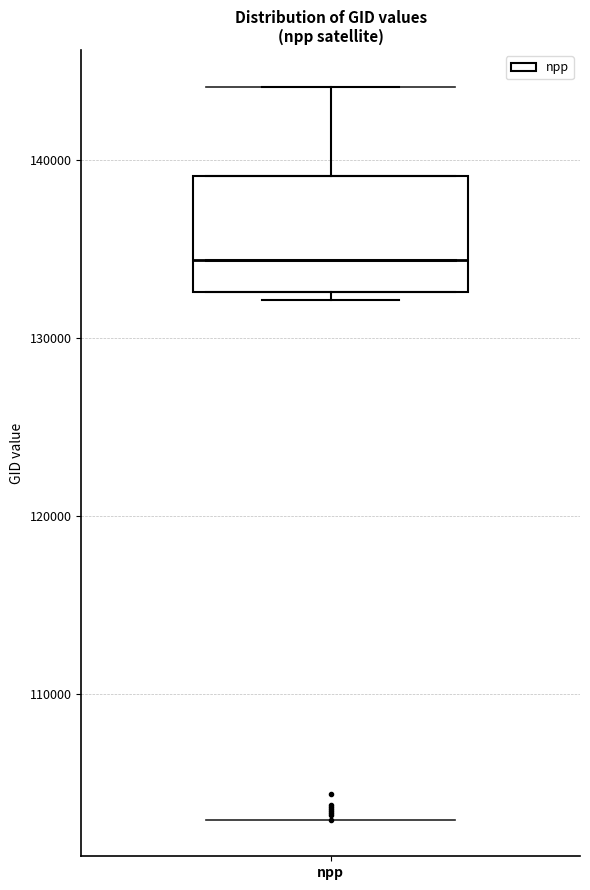

Where does the upper whisker of the box for npp end on the y-axis? The values are not printed on the chart, so give them approximately, as read against the axis.

144000